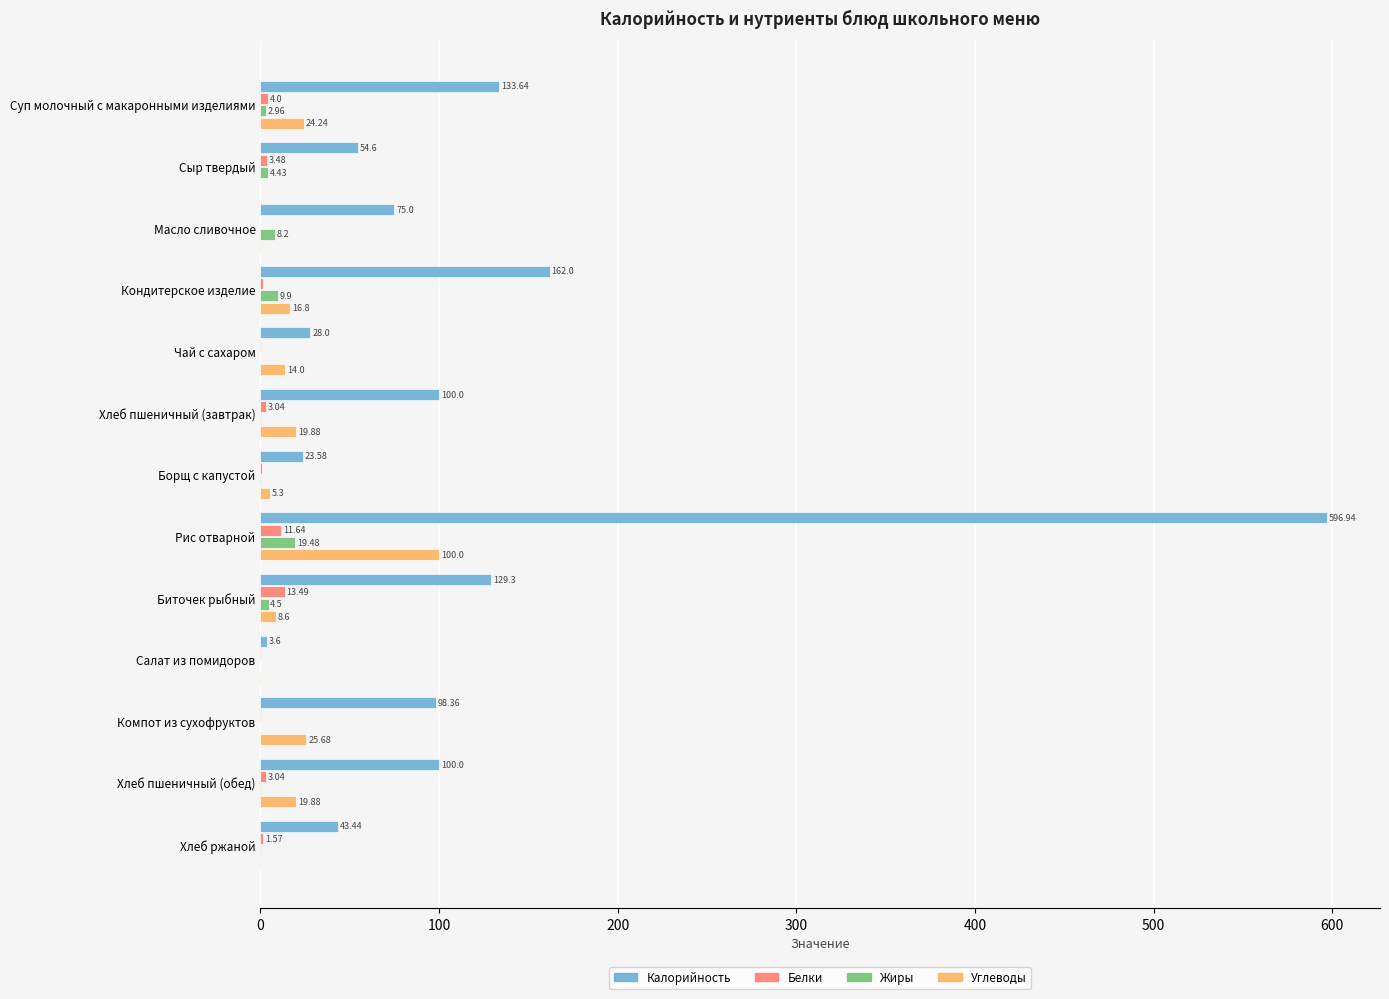

Between Рис отварной and Компот из сухофруктов, which series saw the biggest shift?

Калорийность